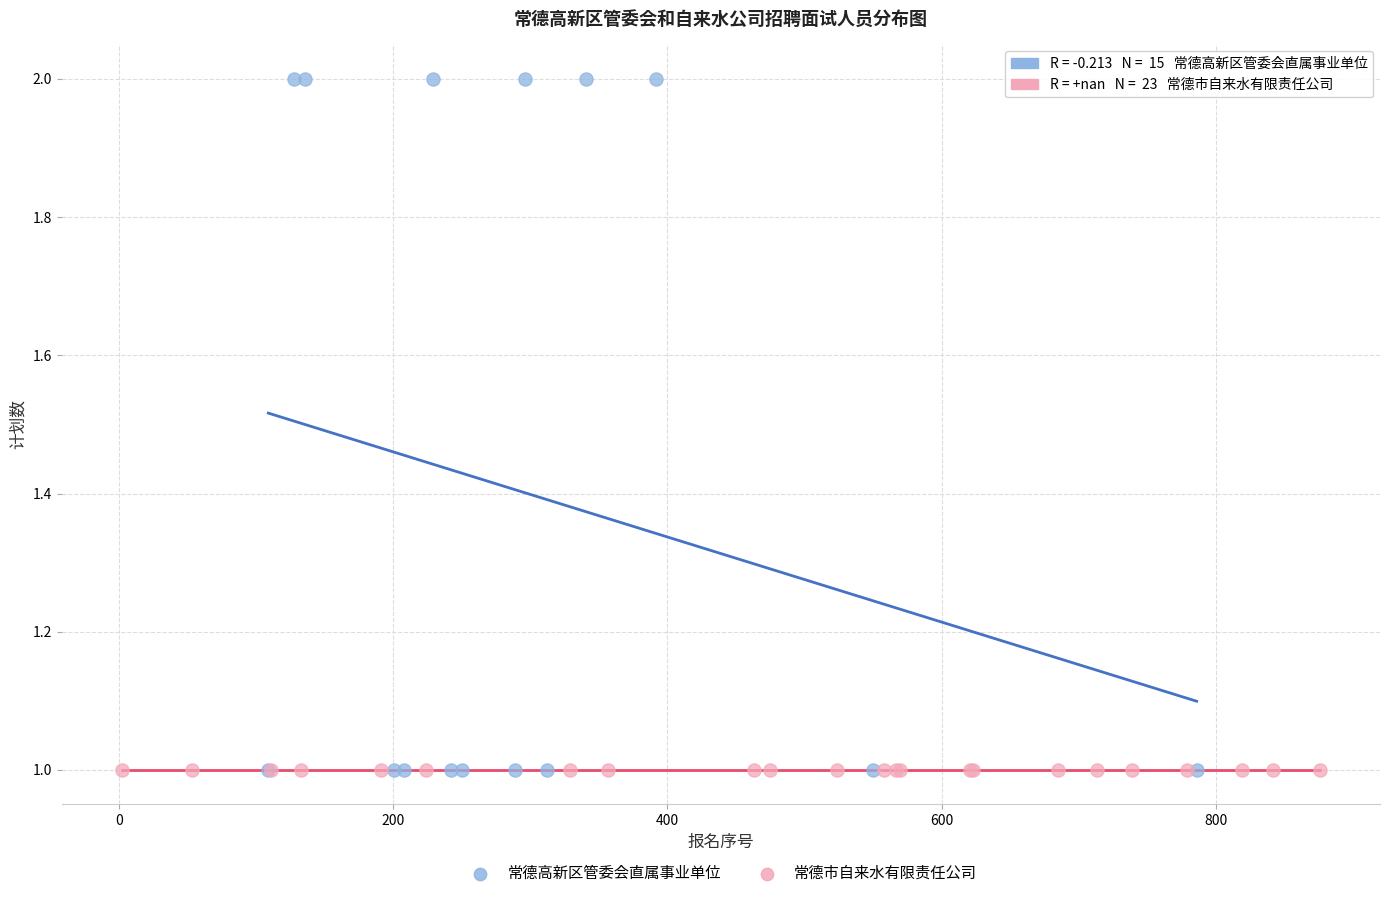

What are all the series names shown in the legend?

常德高新区管委会直属事业单位, 常德市自来水有限责任公司